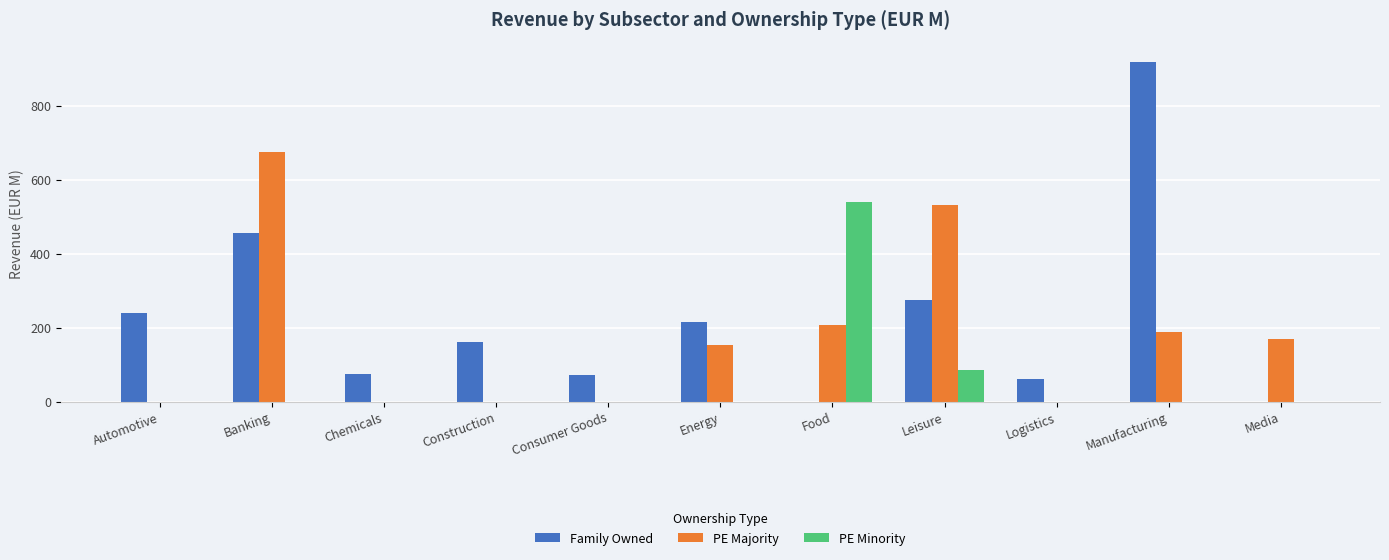

True or false: PE Minority has a value of 193.2 at Energy.

False